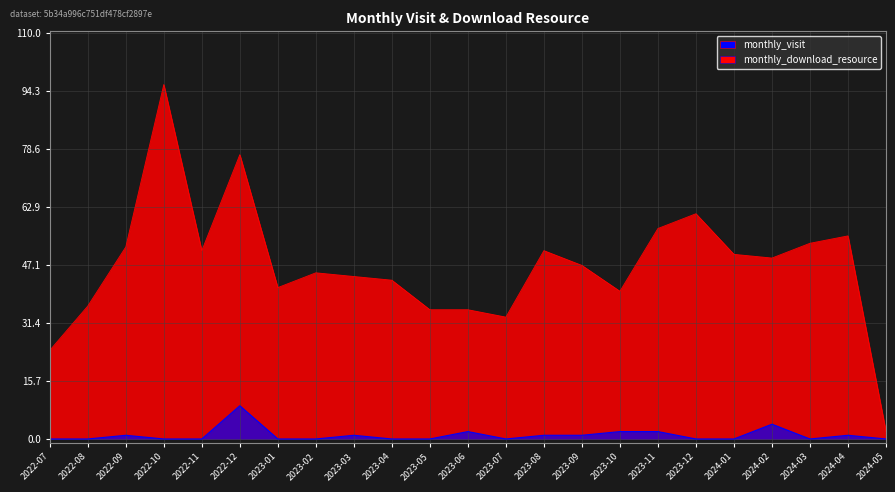

What is the total value across all series at 2023-10?

42